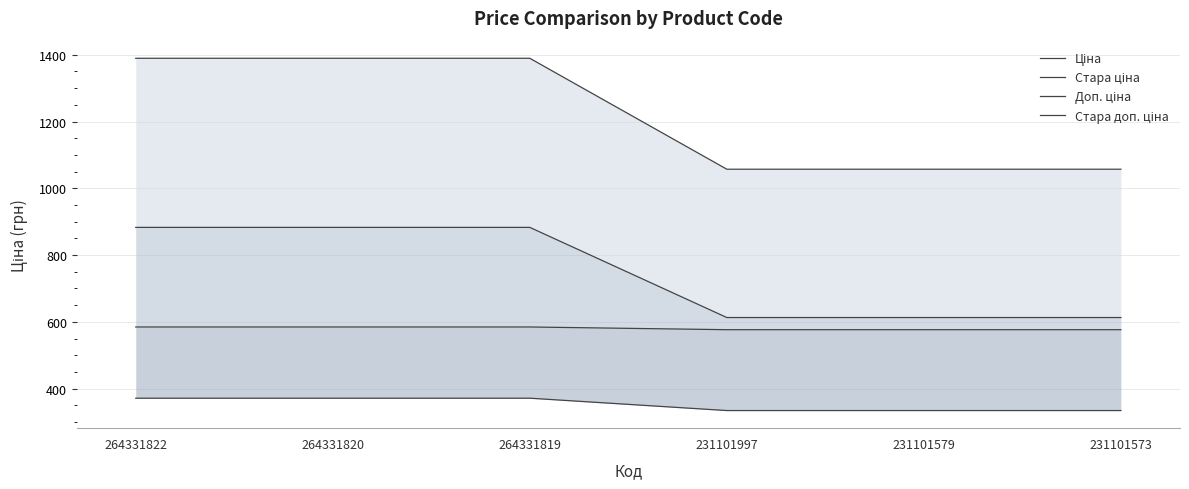

True or false: Доп. ціна and Стара ціна cross at least once.

False